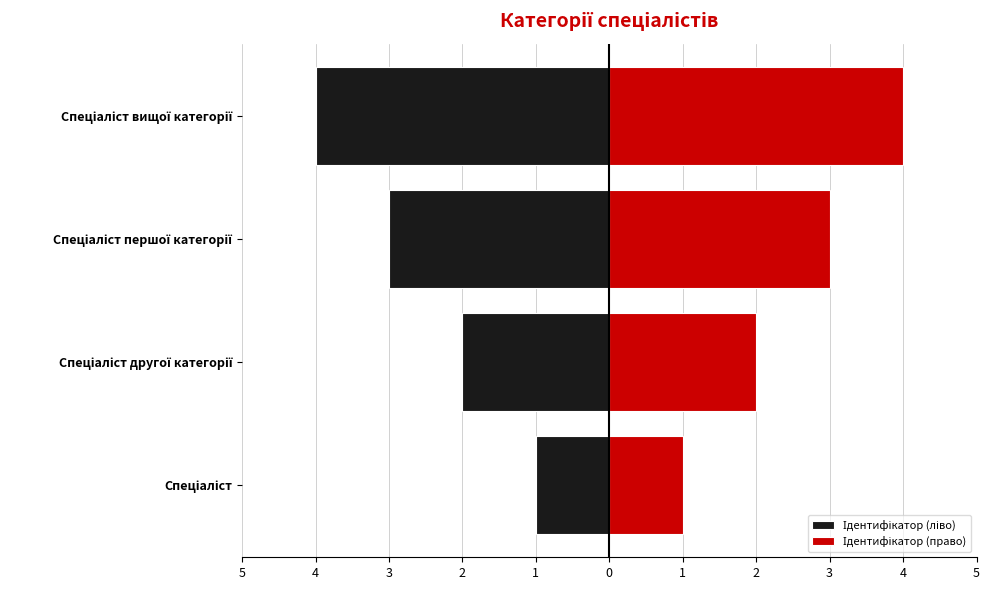

How many Ідентифікатор (право) values are between 2 and 4?

3